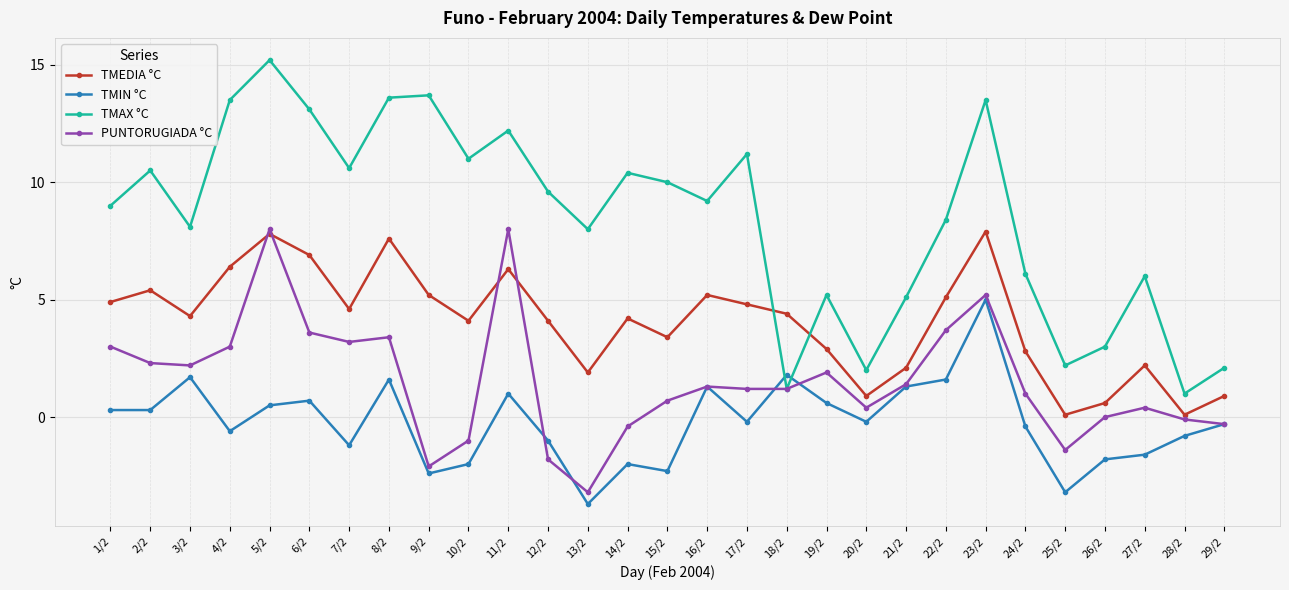

What is the total value across all series at 1/2?

17.2